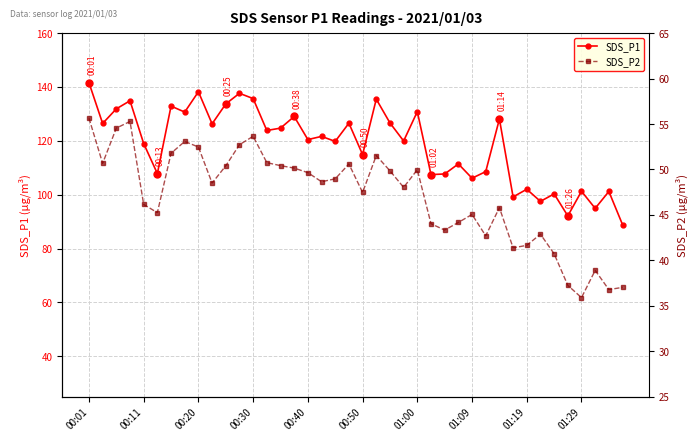

Which category has the highest value in the SDS_P1 series?

00:01